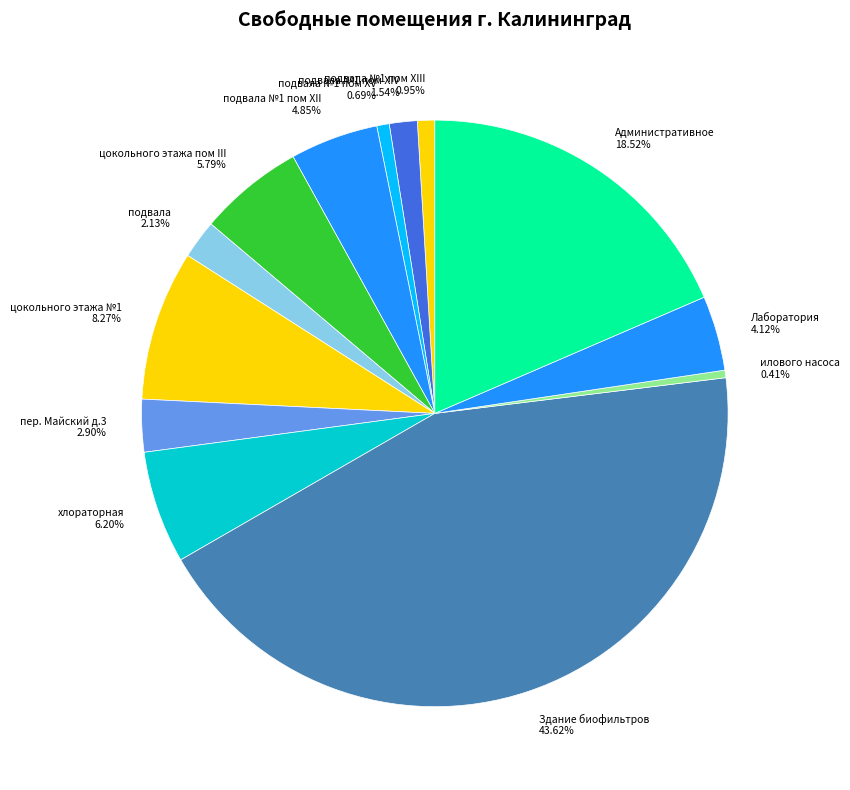

How many slices are in this pie chart?

13